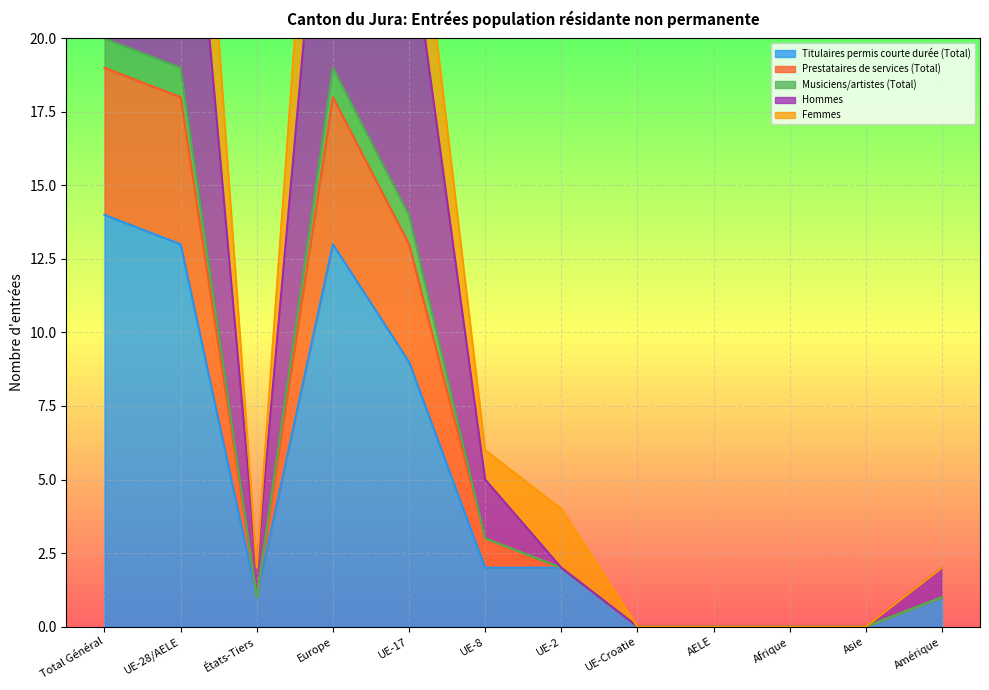

The value of Musiciens/artistes (Total) at UE-8 is 3. True or false?

True